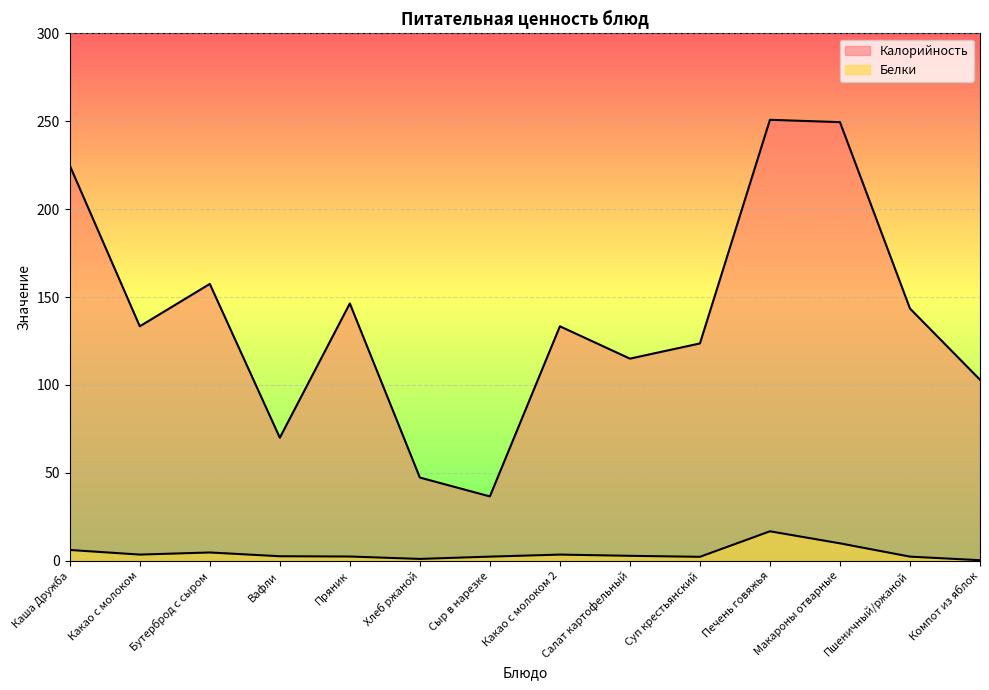

What position from the right is Бутерброд с сыром?

12